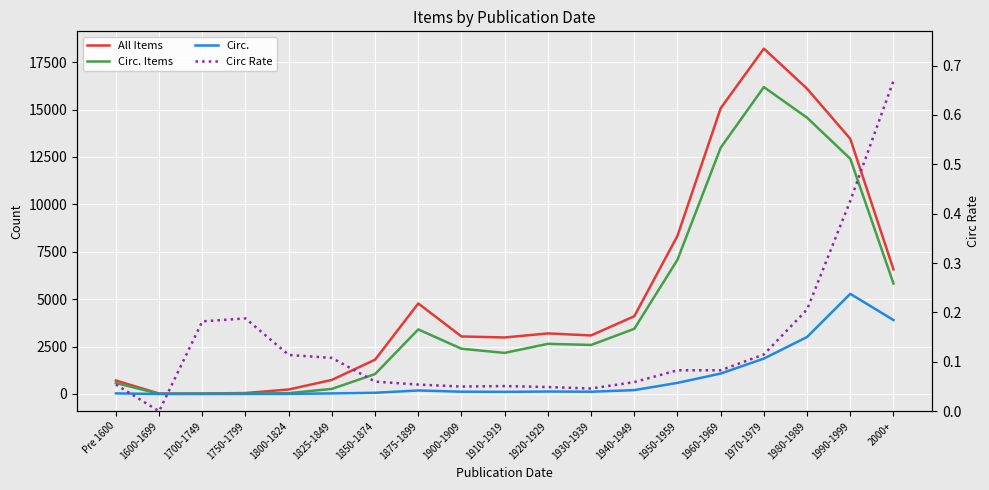

Does the chart display data point markers on the line(s)?

No